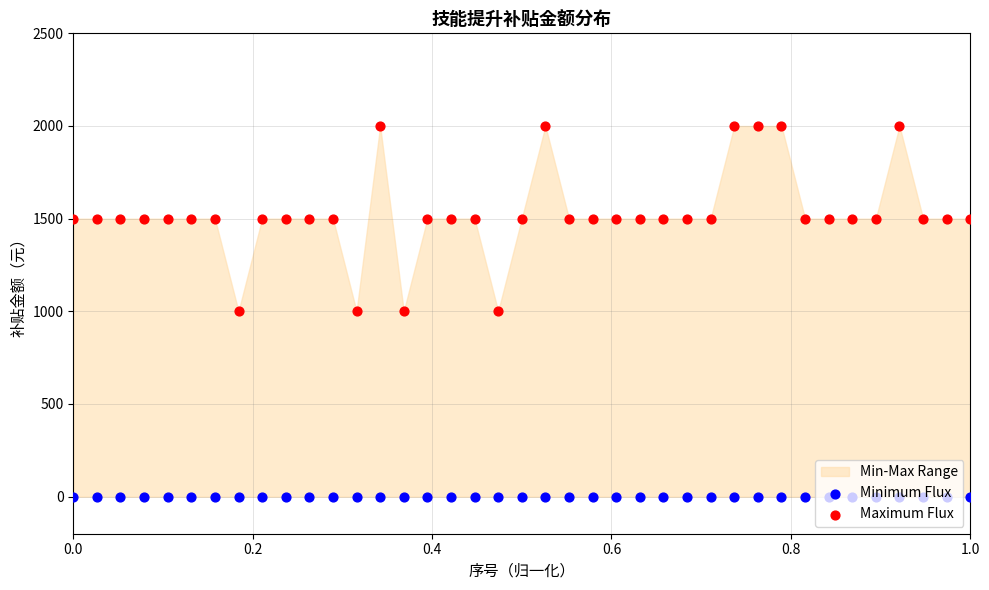

Which series contains the highest Y value?

Maximum Flux